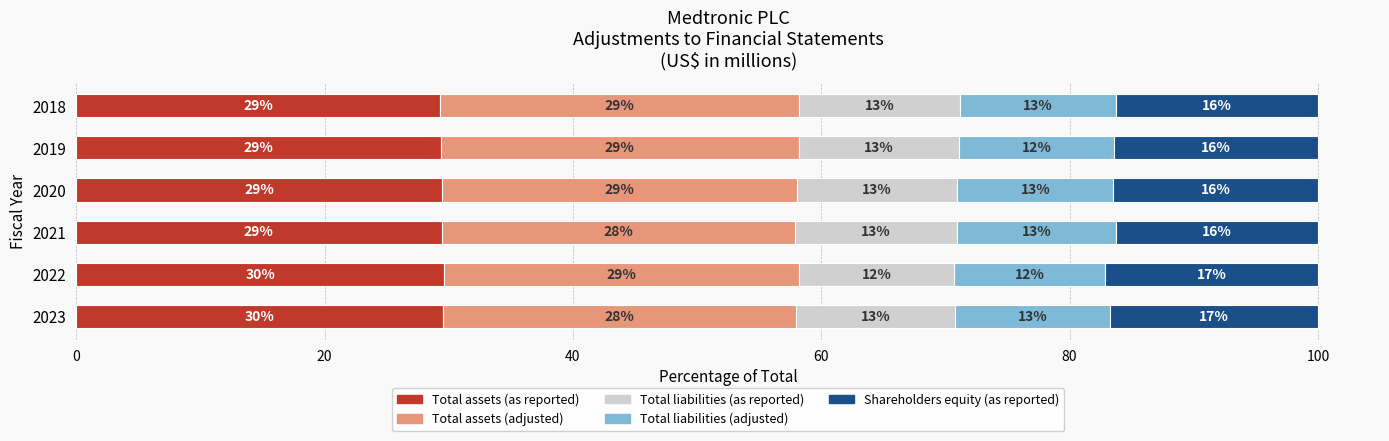

Where is Total assets (as reported) nearest to the value 29?

2018